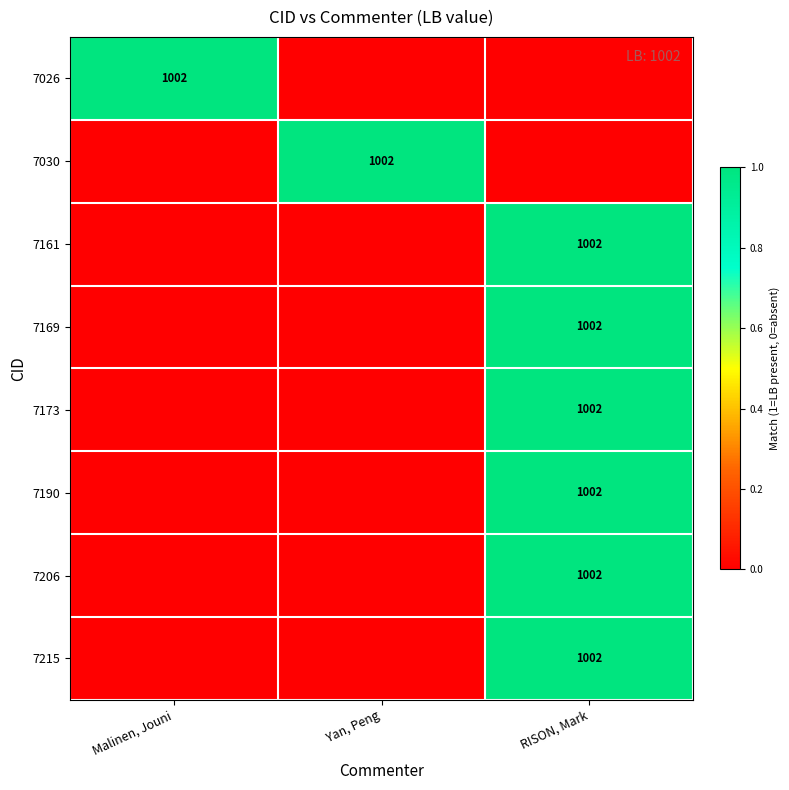

The value of 7206 at RISON, Mark is 1436. True or false?

False